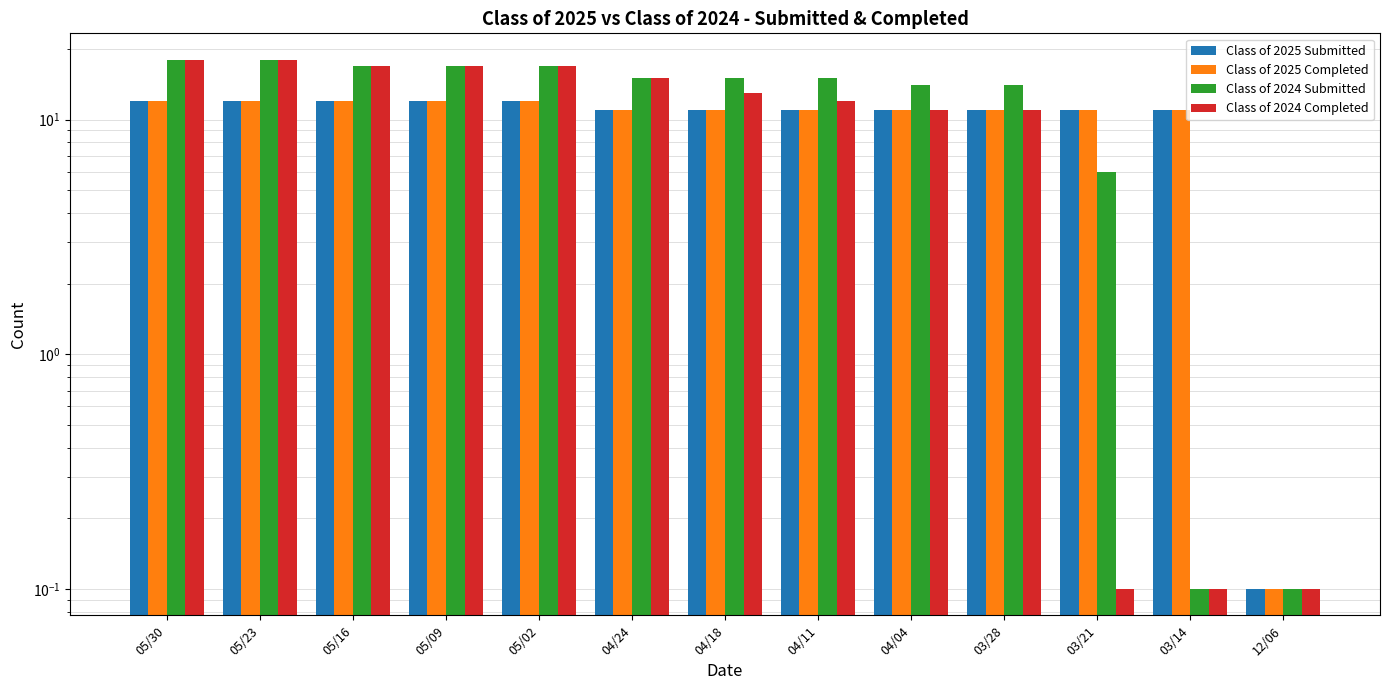

At which category does the chart reach its minimum across all series?

12/06